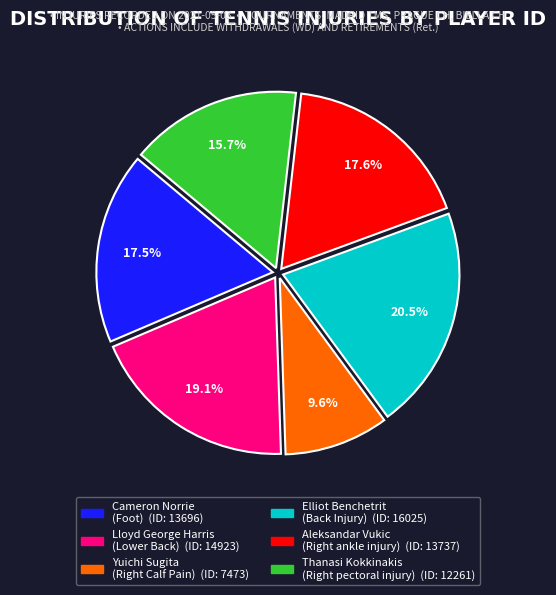

Is there a majority slice in this chart?

No